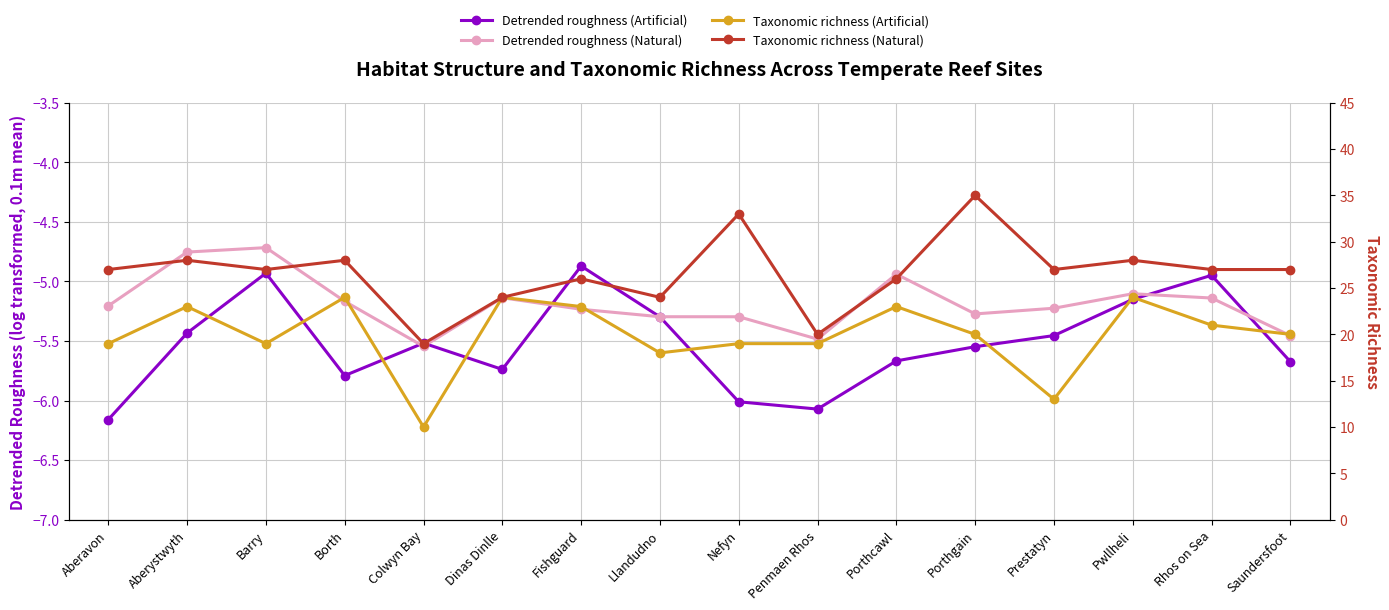

What is the value of the Detrended roughness (Natural) point at the 6th from the left?

-5.1